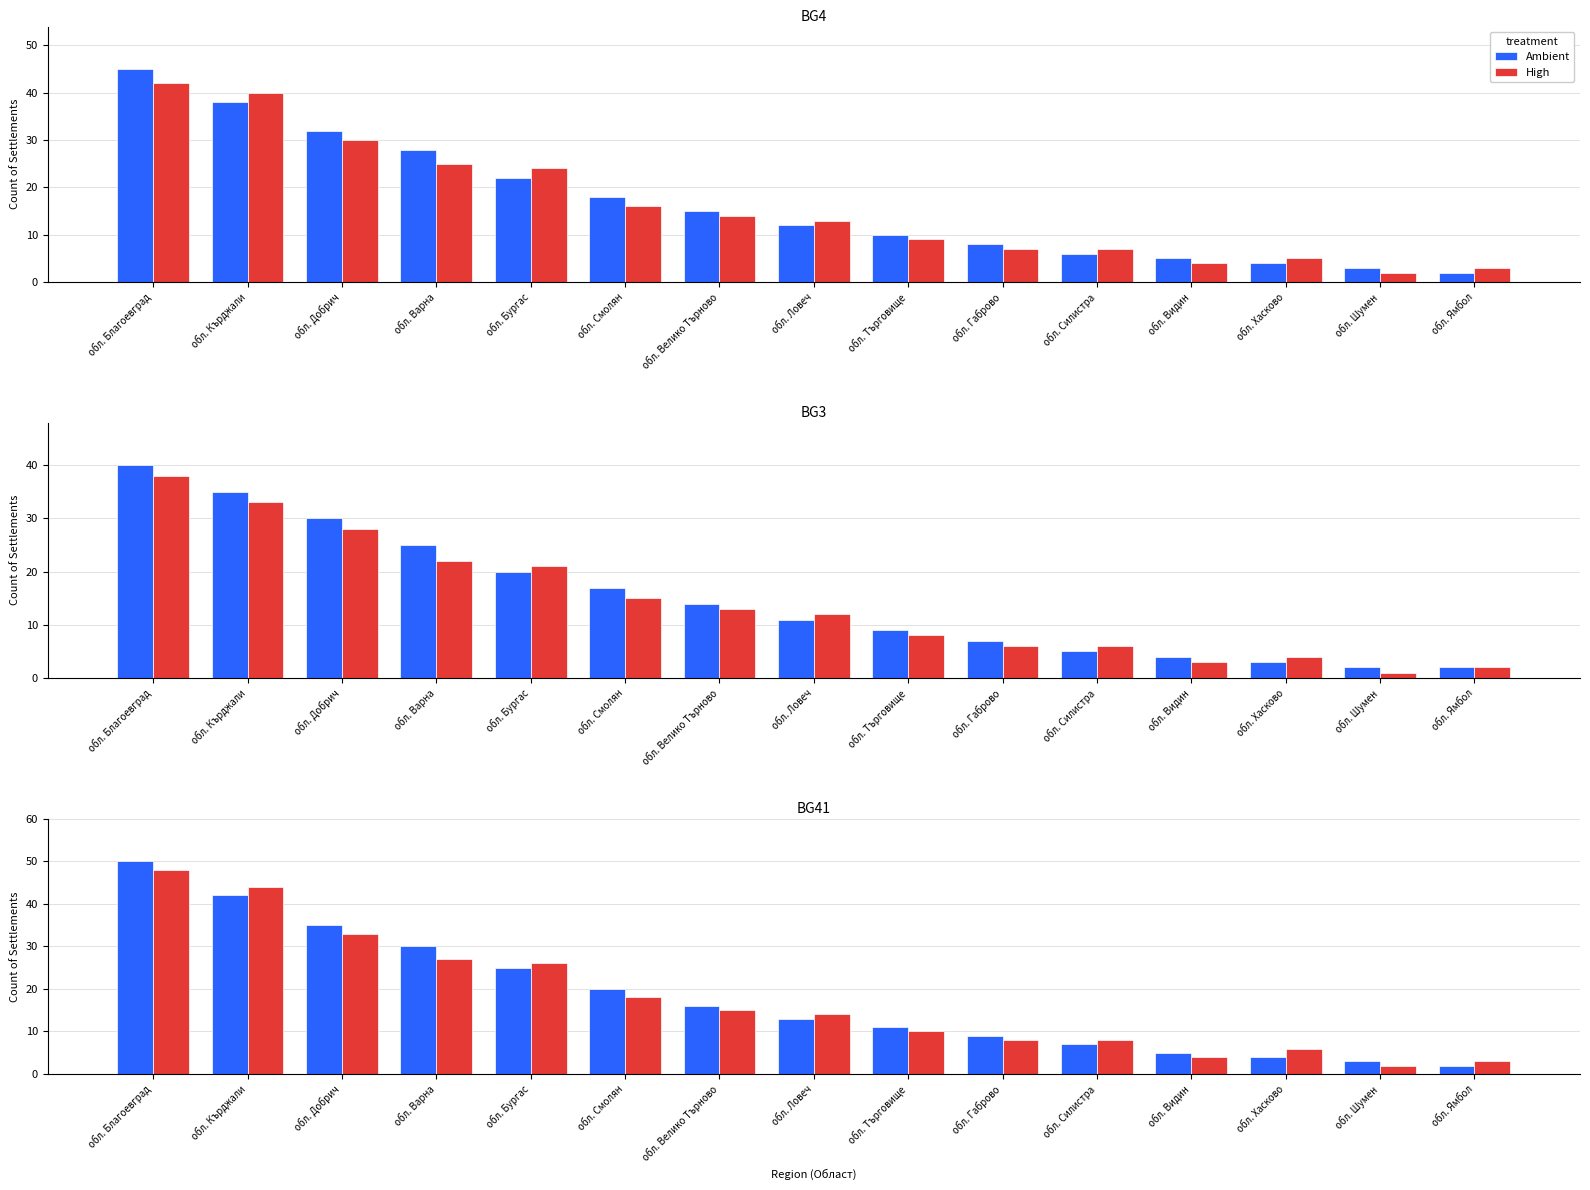

What is the average value of the High series?

18